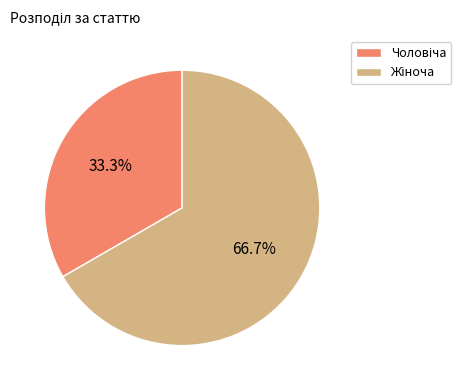

Does any single category account for the majority?

Yes